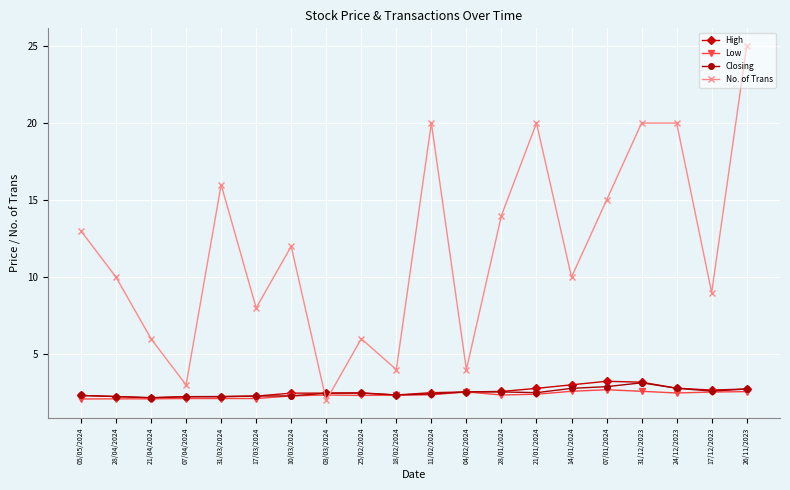

What is the label of the 5th point from the left?

31/03/2024